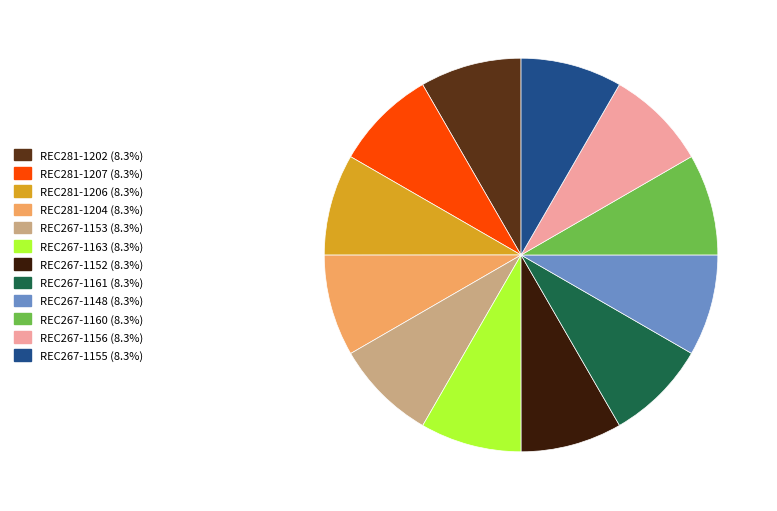

Do REC267-1152 (8.3%) and REC267-1155 (8.3%) together represent more than half of the pie?

No